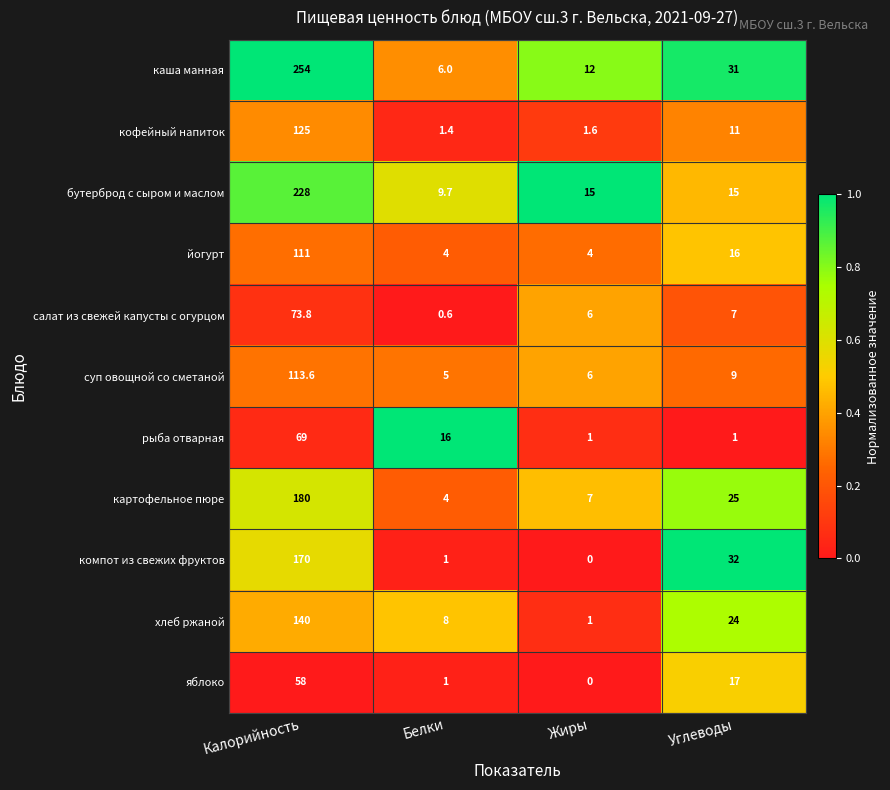

Rank the series by their maximum value, from lowest to highest.

яблоко, рыба отварная, салат из свежей капусты с огурцом, йогурт, суп овощной со сметаной, кофейный напиток, хлеб ржаной, компот из свежих фруктов, картофельное пюре, бутерброд с сыром и маслом, каша манная